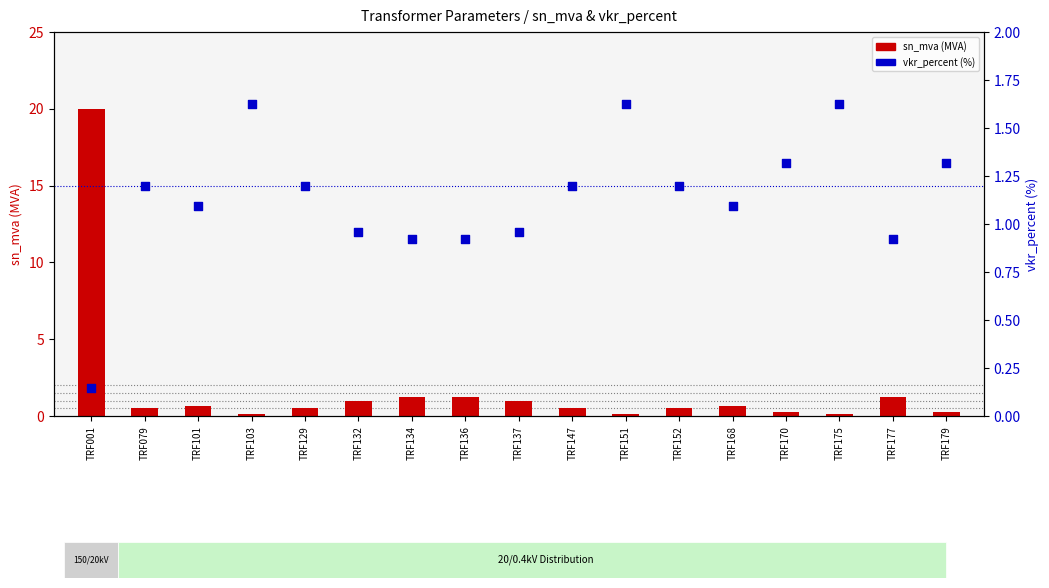

Which series has the largest Y range (max minus min)?

sn_mva (MVA)